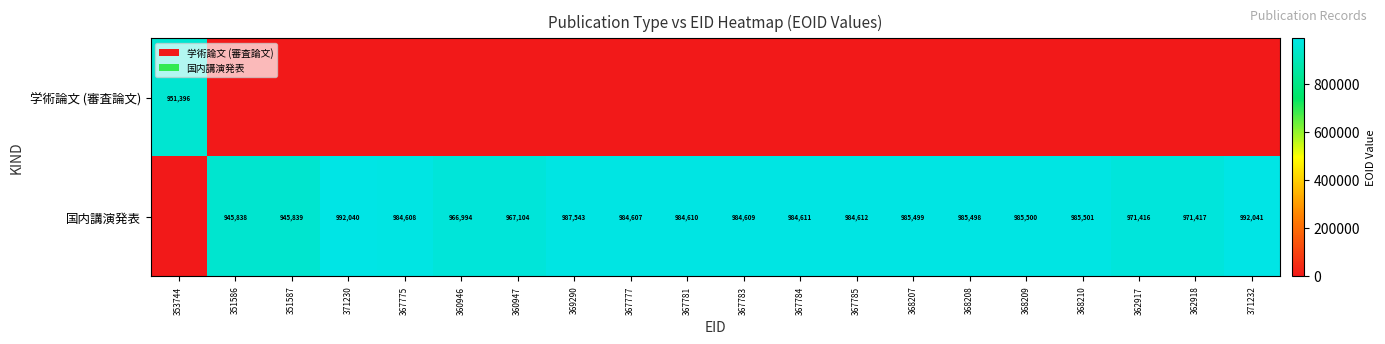

The value of 国内講演発表 at 367783 is 984609. True or false?

True